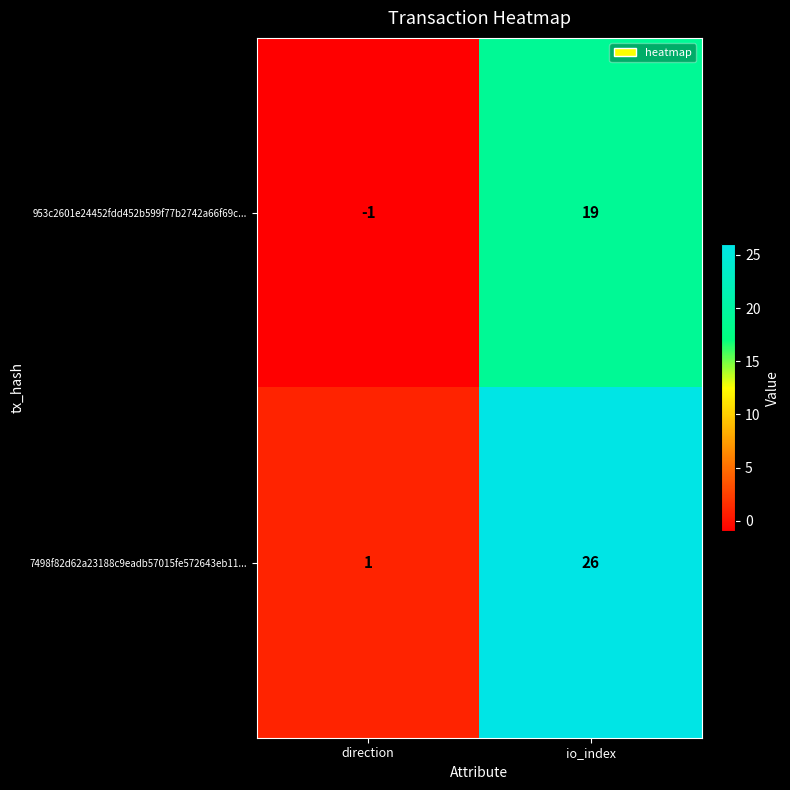

The value of 953c2601e24452fdd452b599f77b2742a66f69c... at direction is -1. True or false?

True